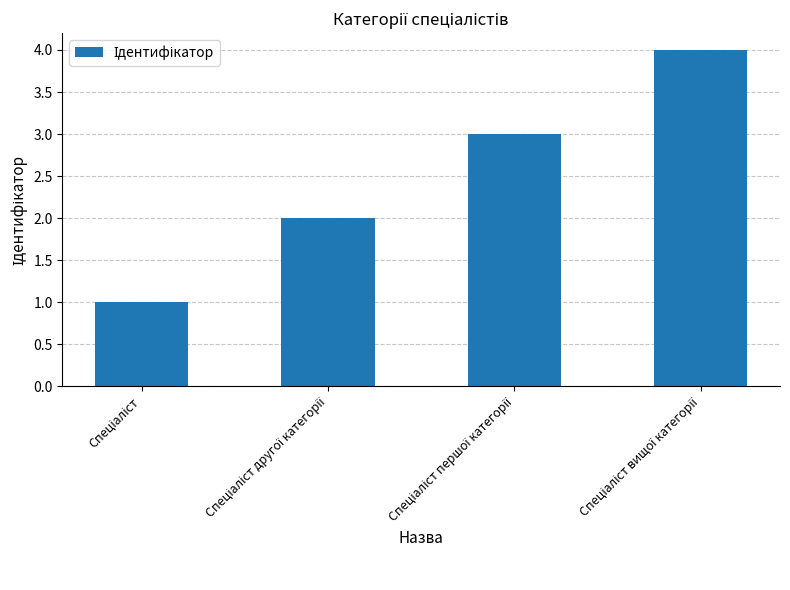

What is the sum of all values?

10